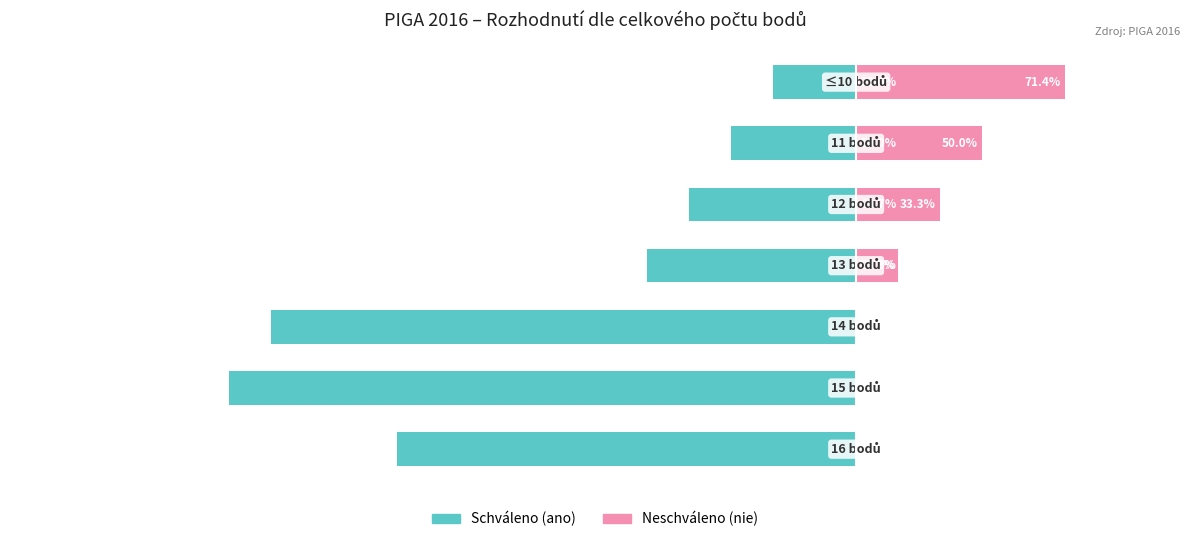

What is the difference between the Neschváleno (nie) values at 4 and 2?

2